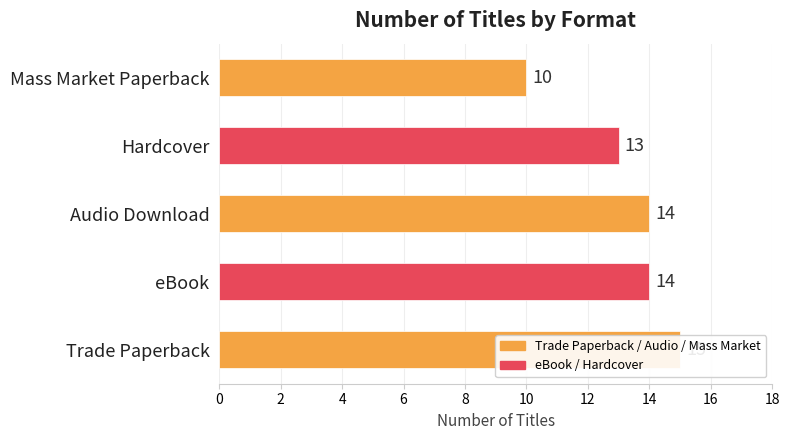

Read the value at Mass Market Paperback.

10